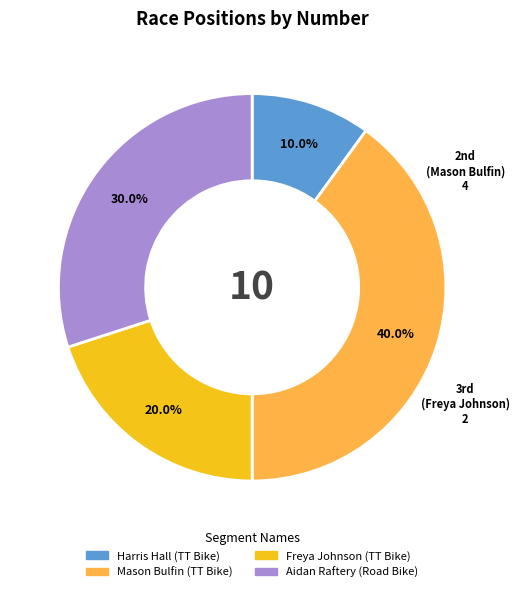

Count the number of slices in the pie.

4